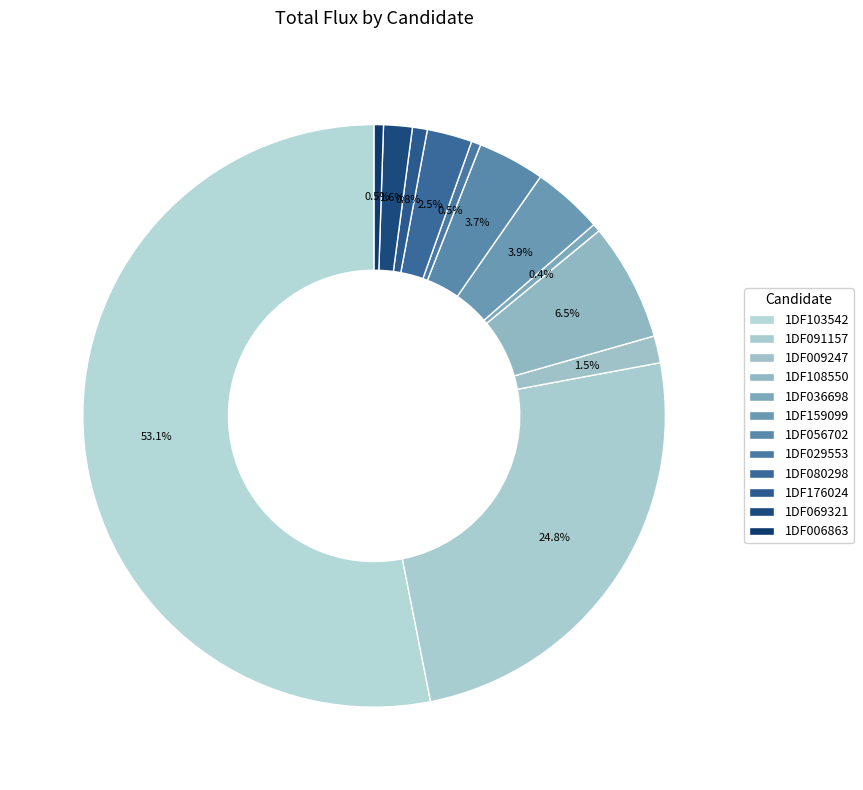

Count the number of slices in the pie.

12